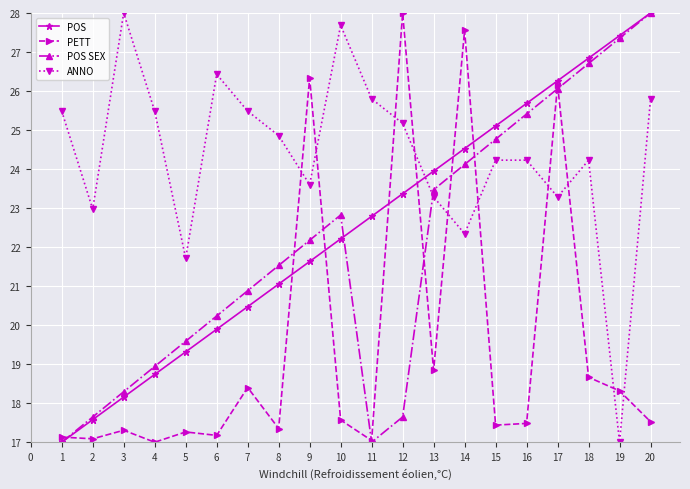

What are all the series names shown in the legend?

POS, PETT, POS SEX, ANNO